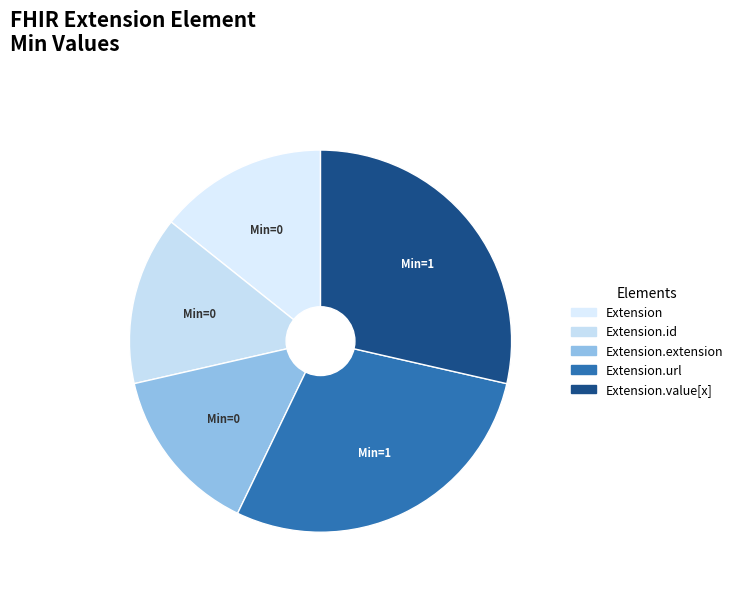

How many segments does this pie chart have?

5